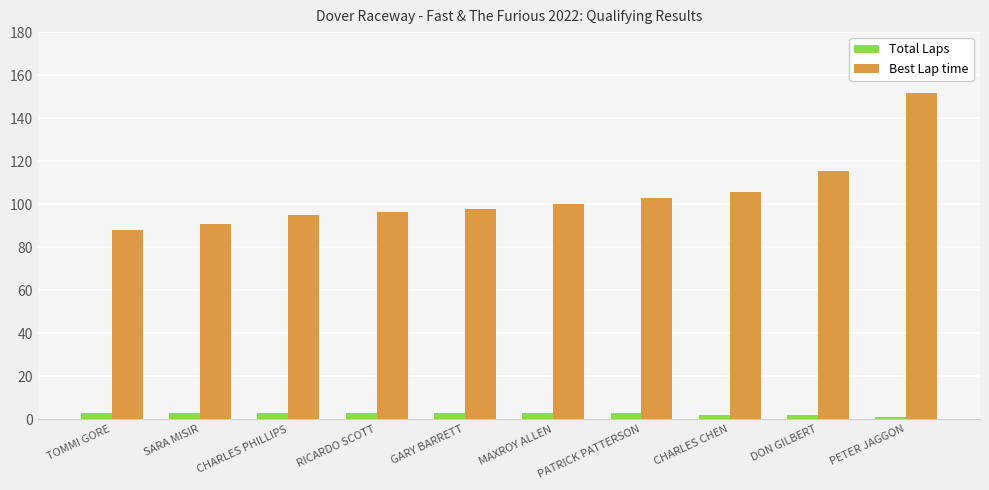

What is the greatest value displayed?

151.9